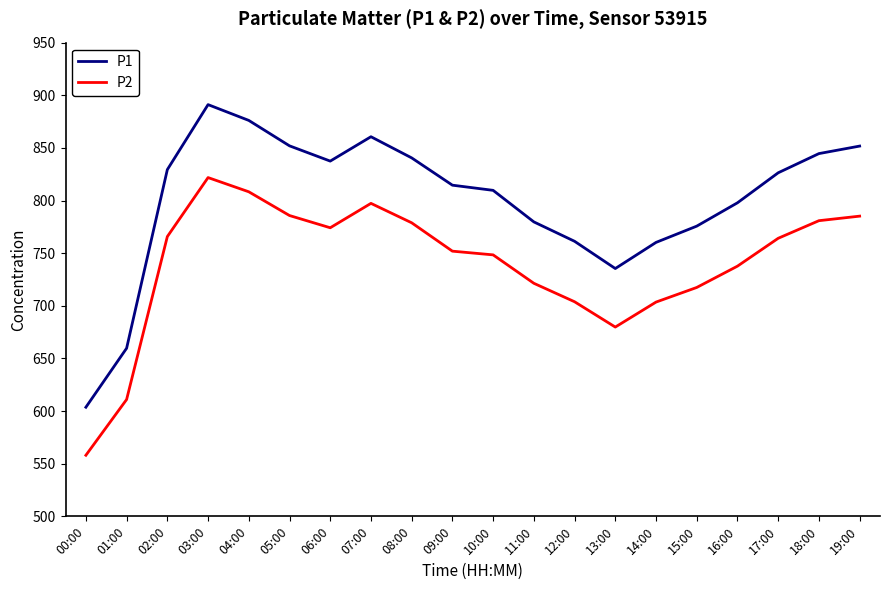

The P2 series shows 980.9 at 11:00. True or false?

False